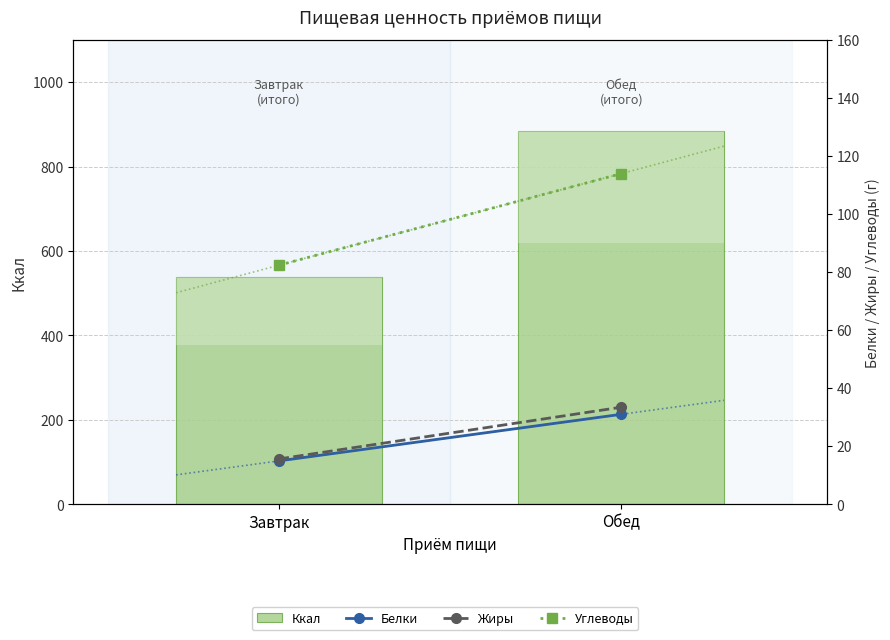

What is the spread (max minus min) of values at Завтрак?

523.7